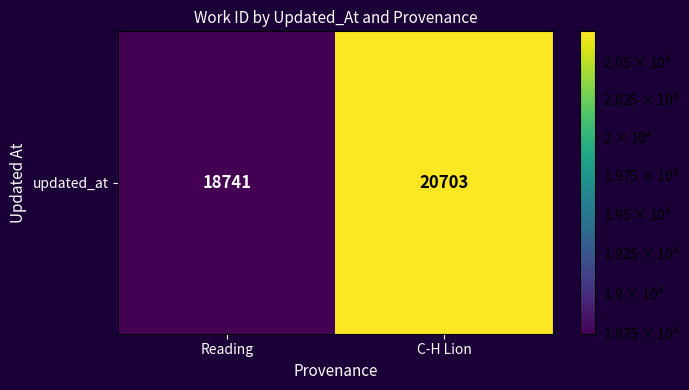

Reading left to right, transcribe all the data shown in this chart.

18741	20703